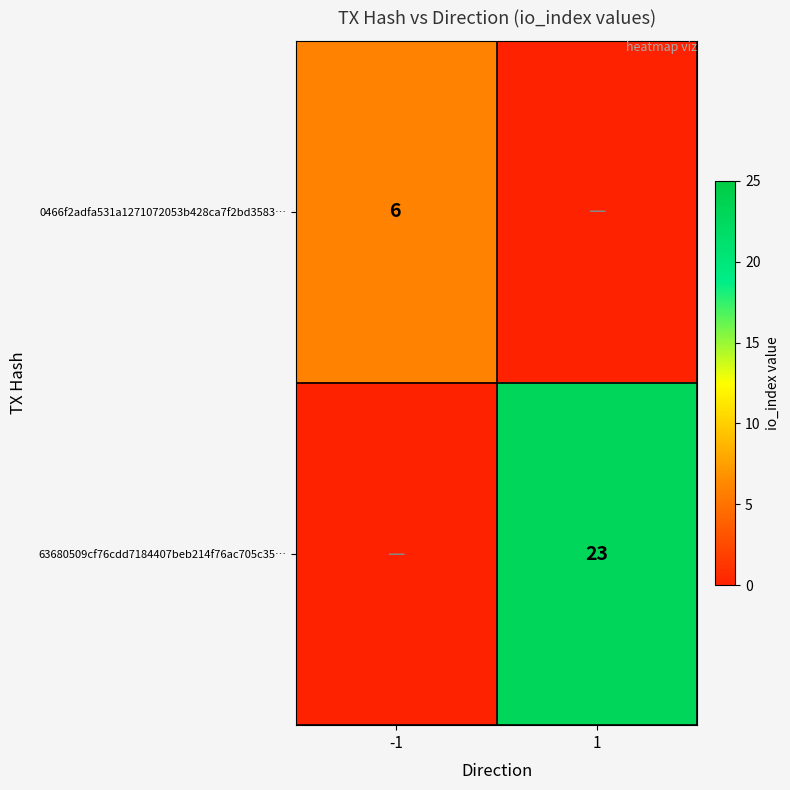

The 63680509cf76cdd7184407beb214f76ac705c35… series shows 41 at 1. True or false?

False